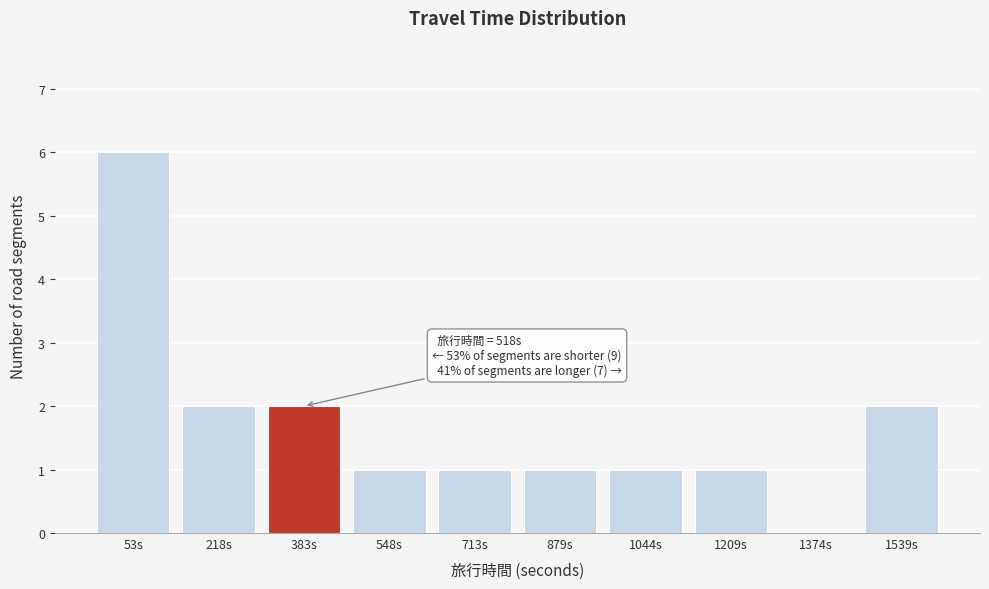

Reading right to left, transcribe all the data shown in this chart.

1539s=2	1374s=0	1209s=1	1044s=1	879s=1	713s=1	548s=1	383s=2	218s=2	53s=6